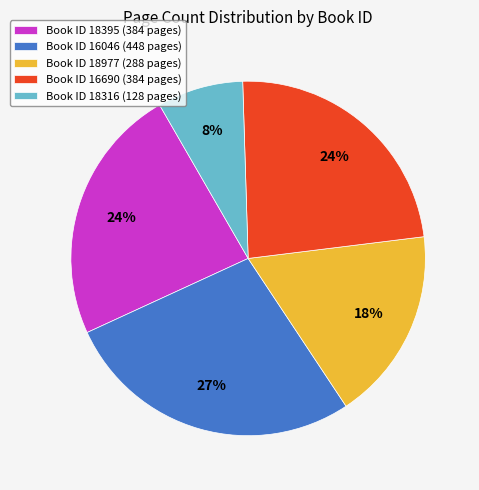

To the nearest percent, what is the average slice percentage?

20%